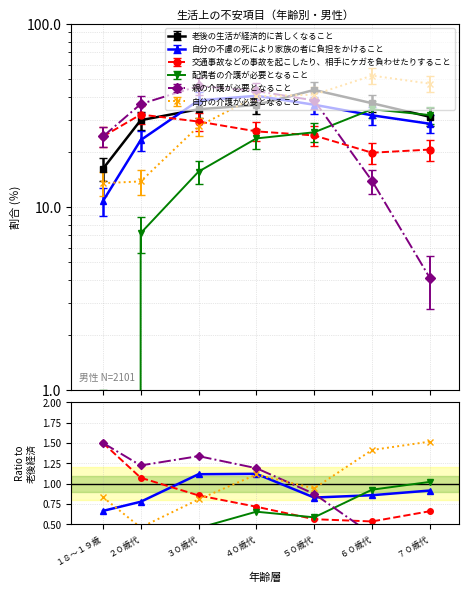

At which category is the sum across all series the highest?

４０歳代